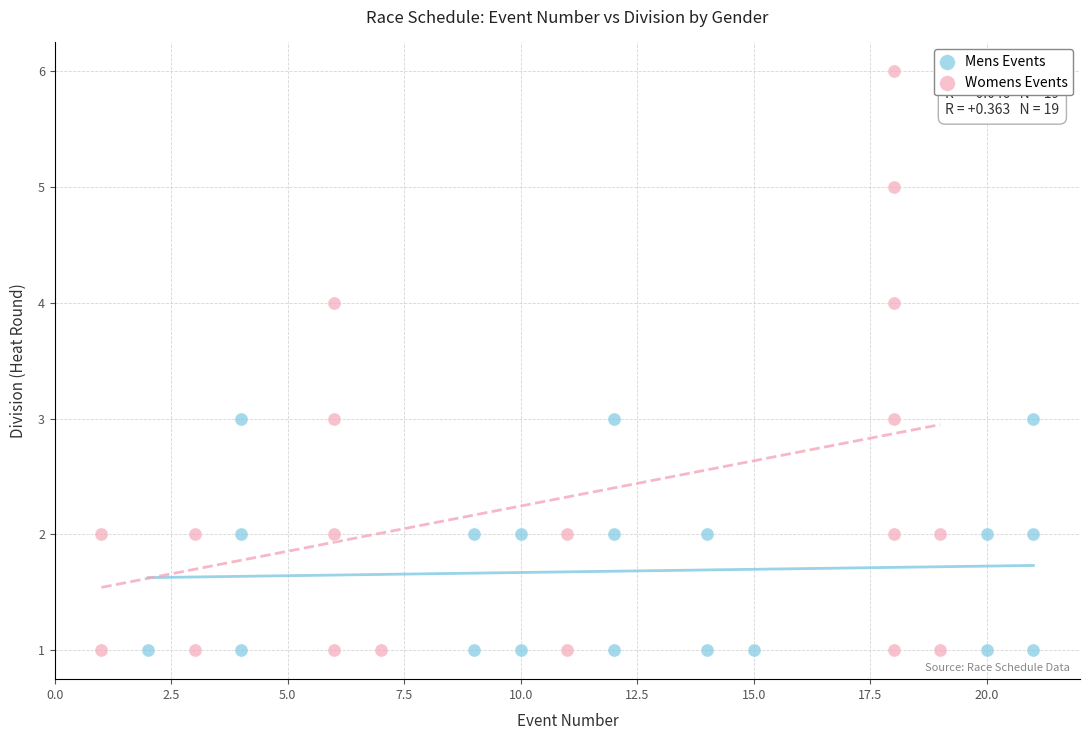

Which series contains the highest Y value?

Womens Events